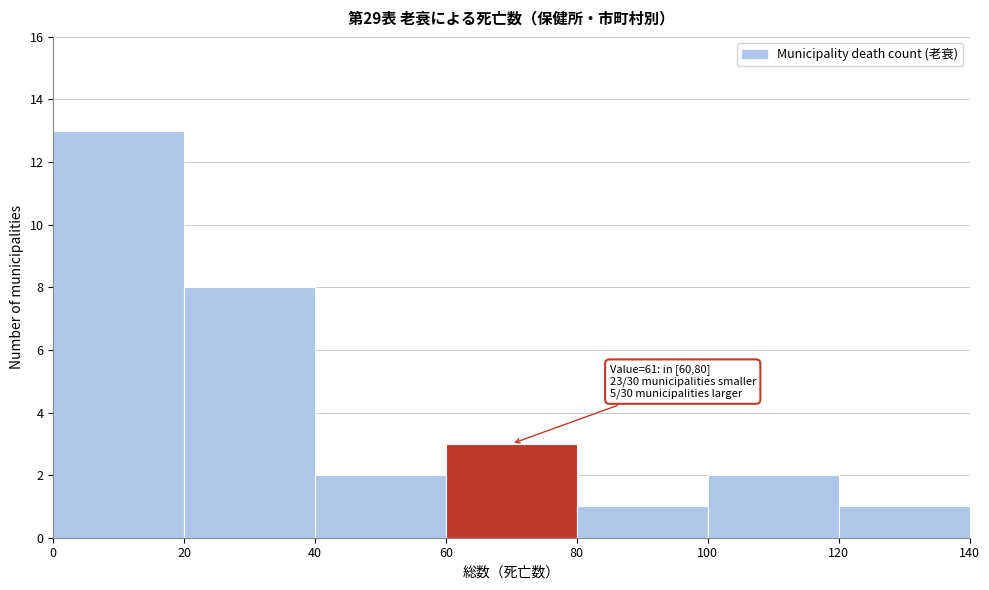

Which range on the x-axis has the tallest bar?

0 to 20